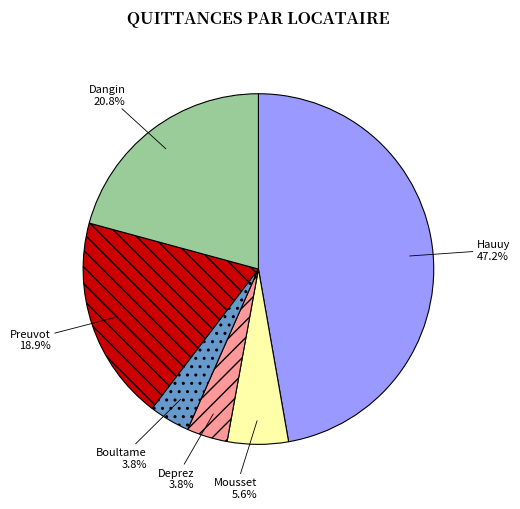

What portion of the pie excludes Hauuy?

52.8%